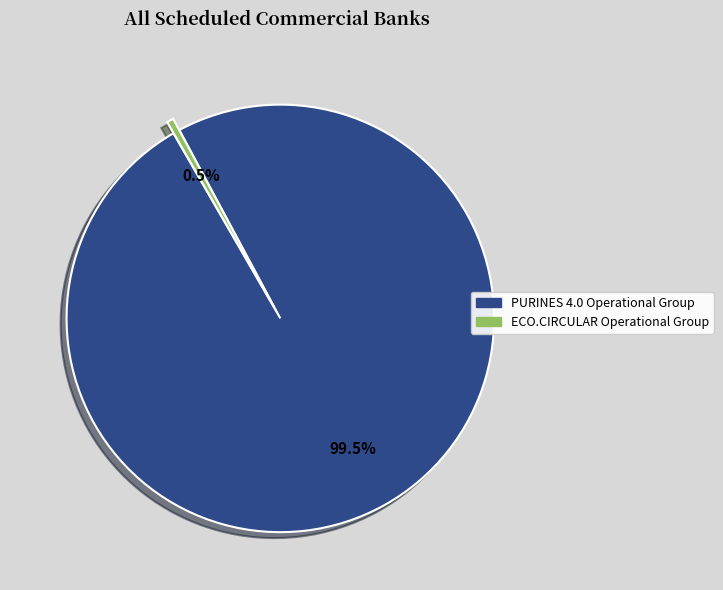

Is it true that PURINES 4.0 Operational Group is 93% of the pie?

False